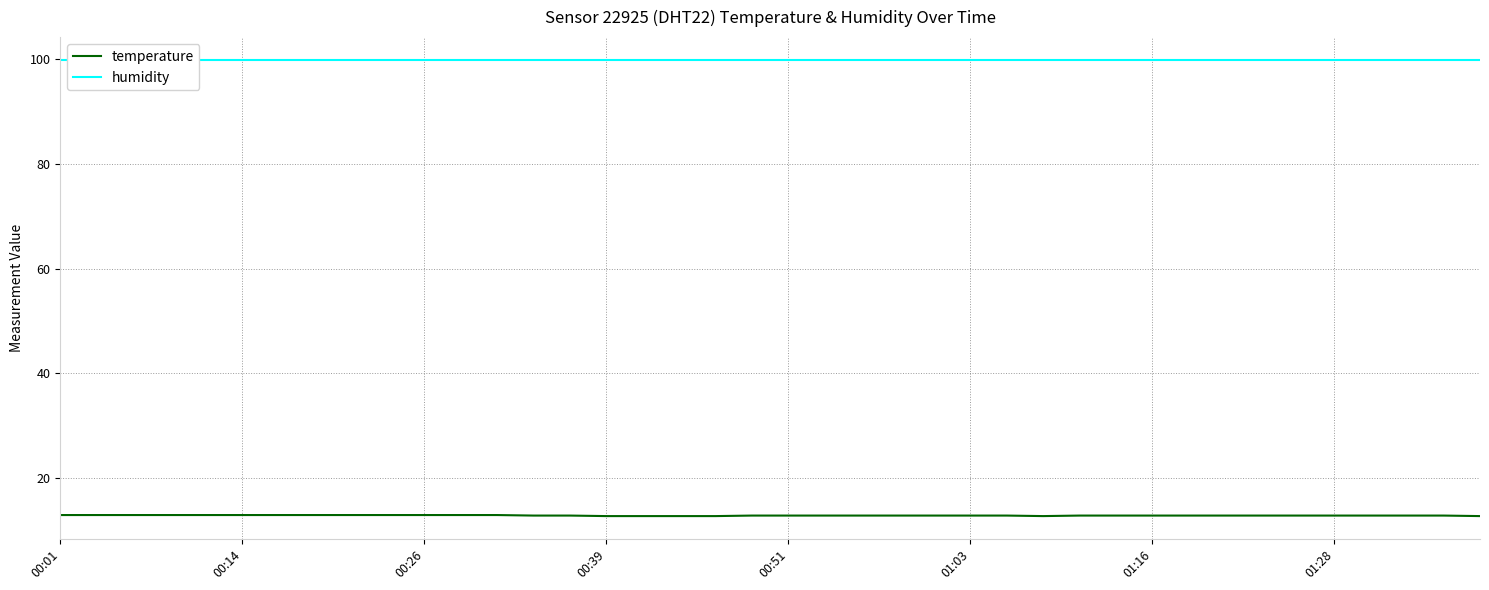

Is it true that temperature equals 4.5 at 01:03?

False